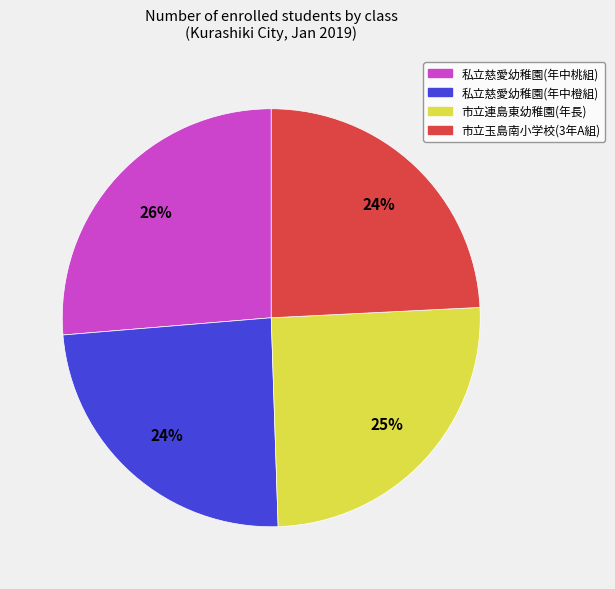

Which slice is the largest?

私立慈愛幼稚園(年中桃組)